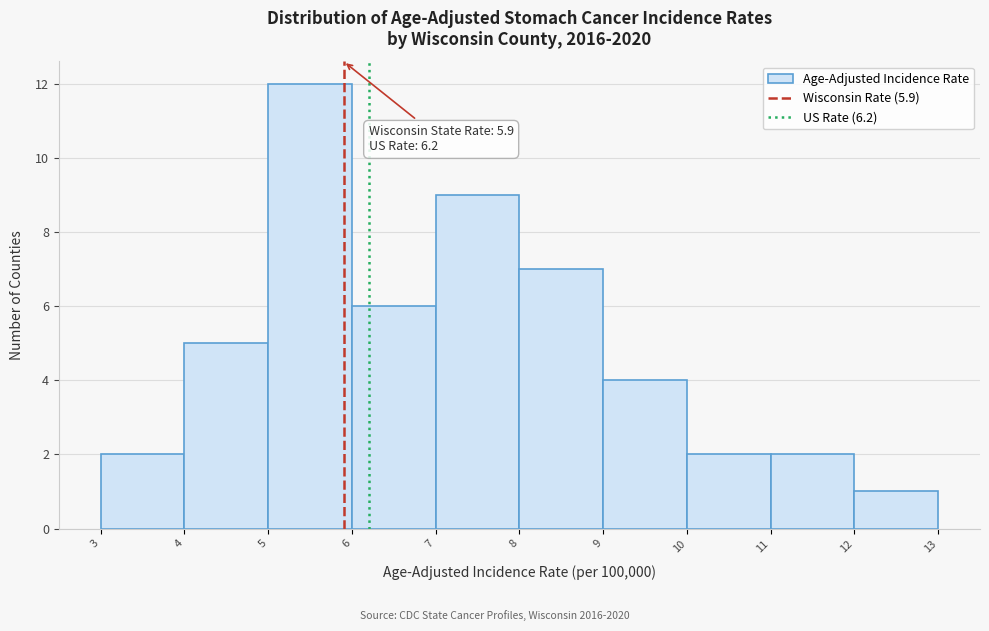

Over which range of the x-axis is the bar tallest?

5 to 6